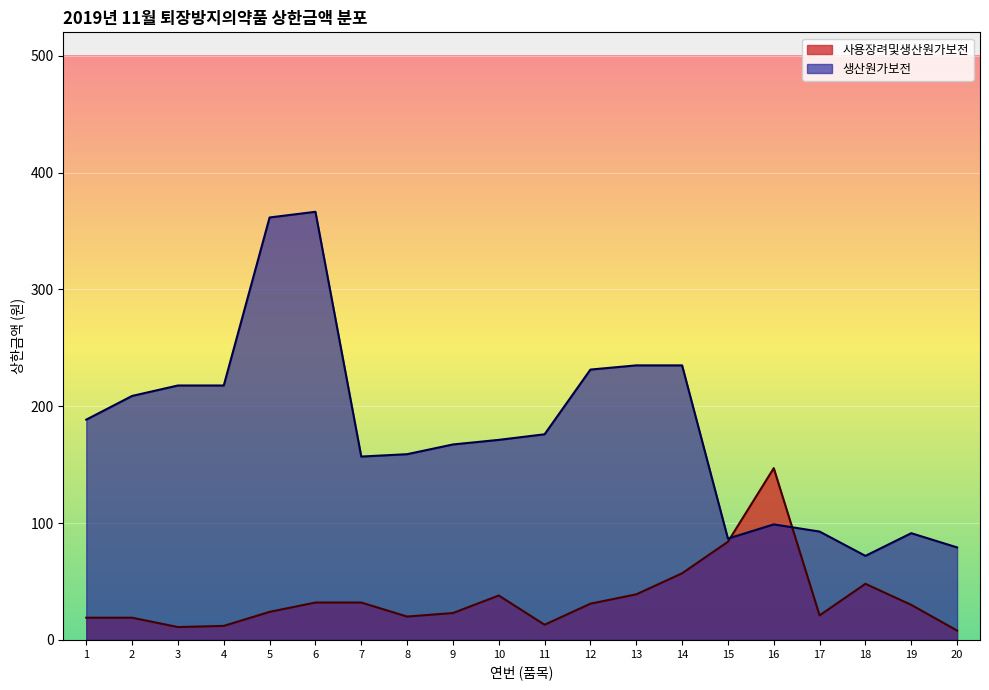

Between 18 and 20, which is larger?

18